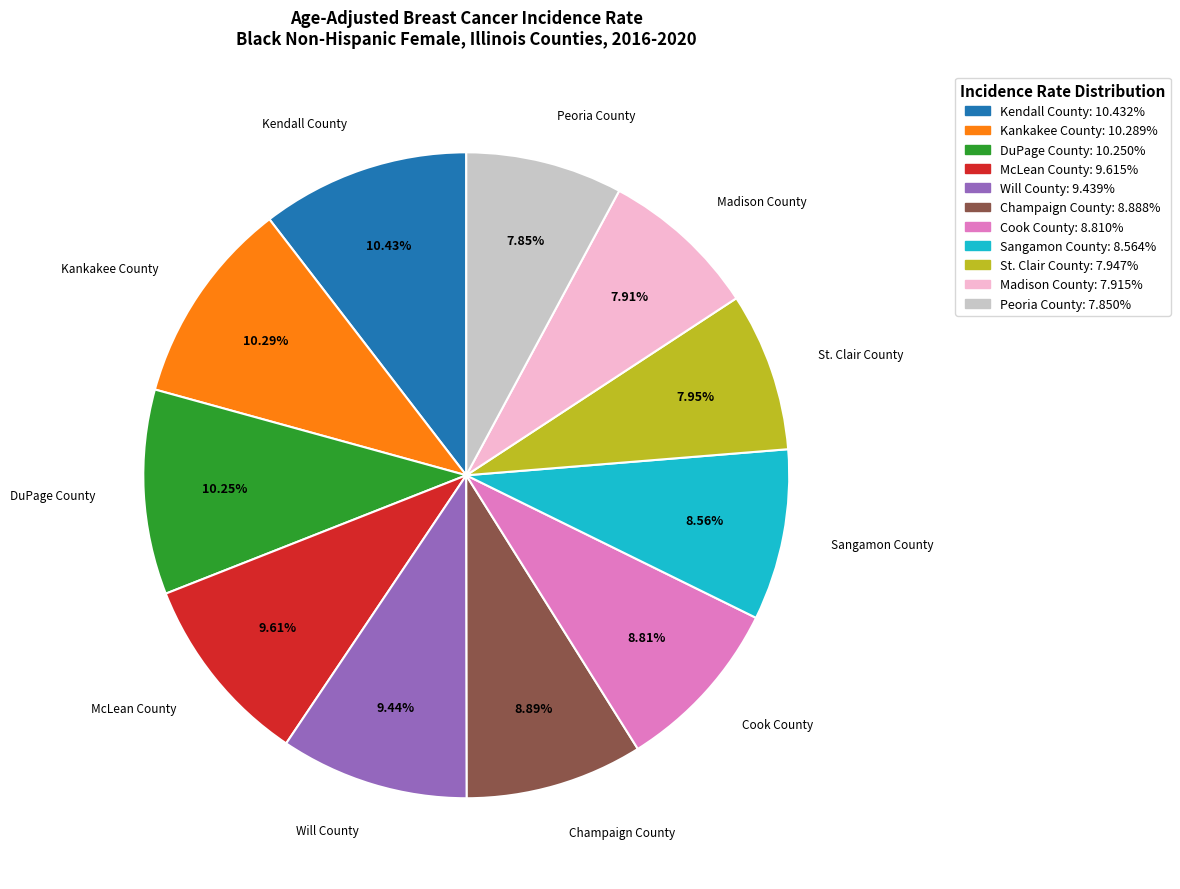

Which has a higher value, Sangamon County or McLean County?

McLean County